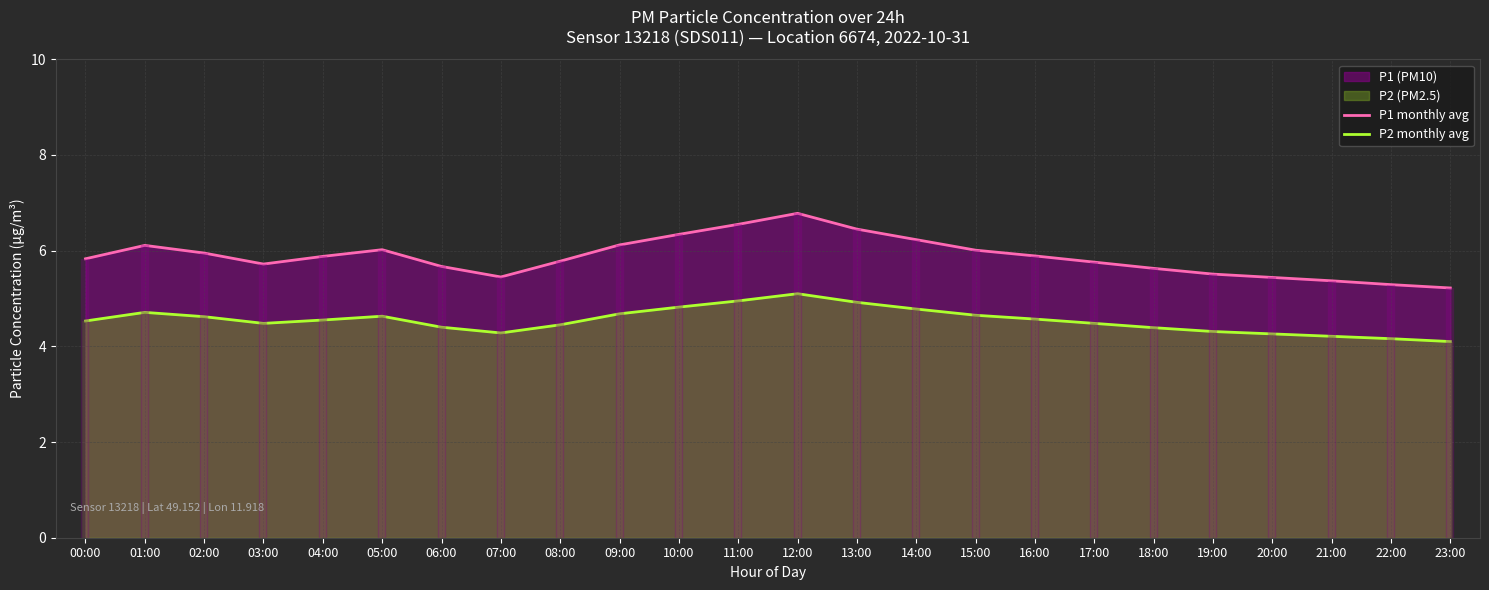

True or false: P1 monthly avg and P2 monthly avg intersect in this chart.

False